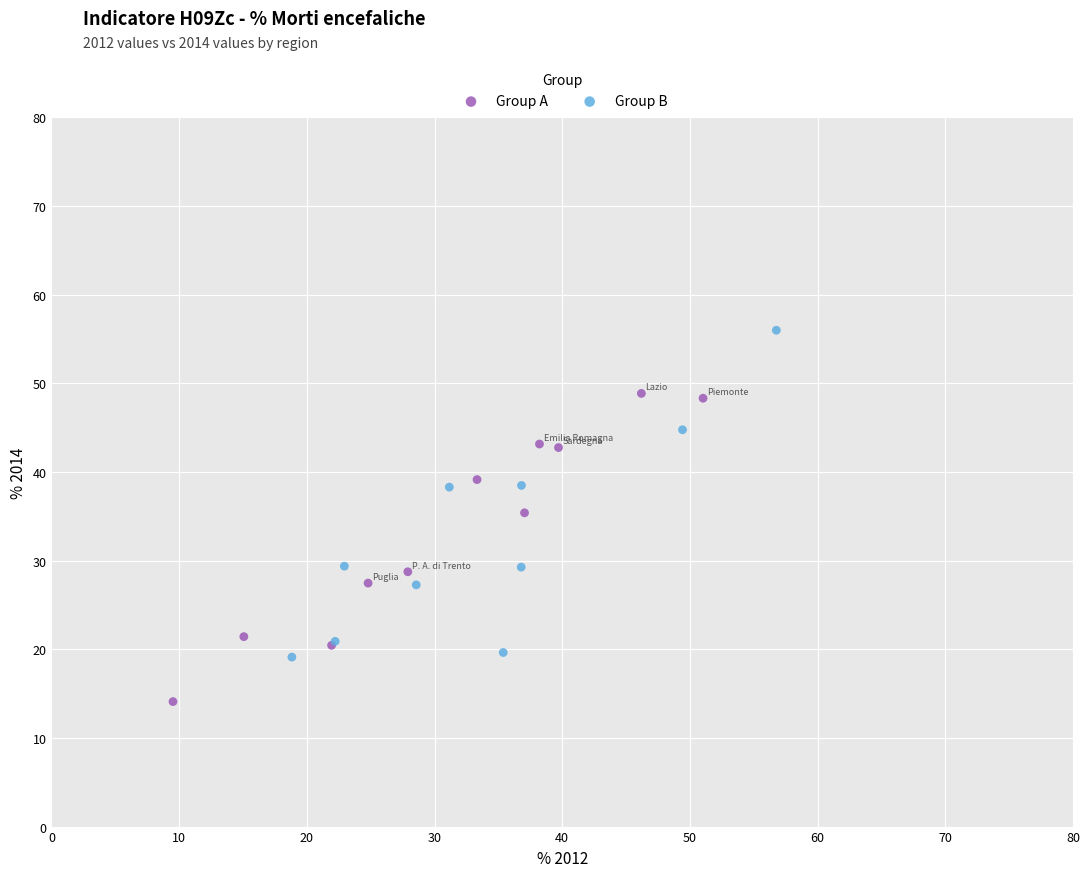

Which series reaches the minimum Y coordinate?

Group A